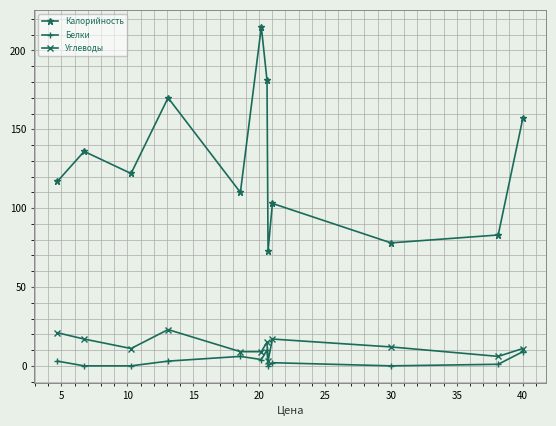

True or false: Белки has more than 0 points higher than both neighbors.

True